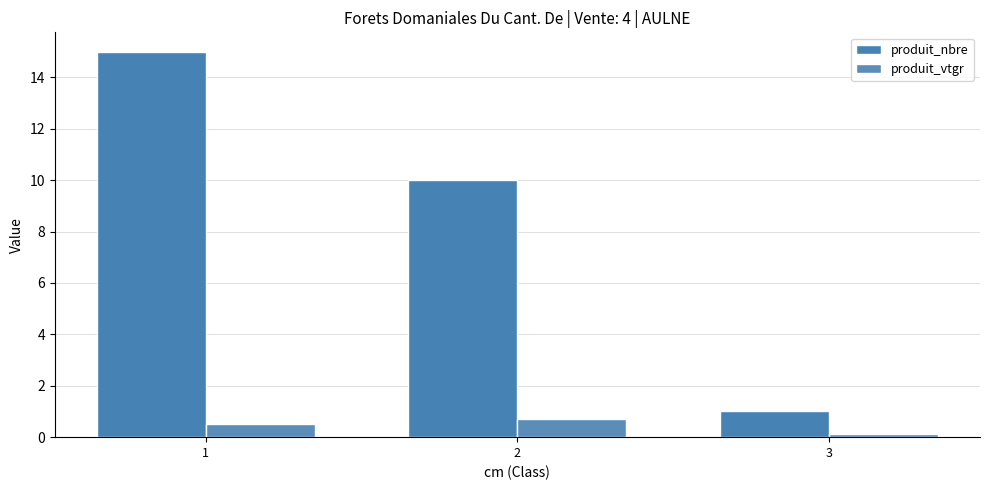

What is the value of the produit_nbre bar at the 1st from the left?

15.0